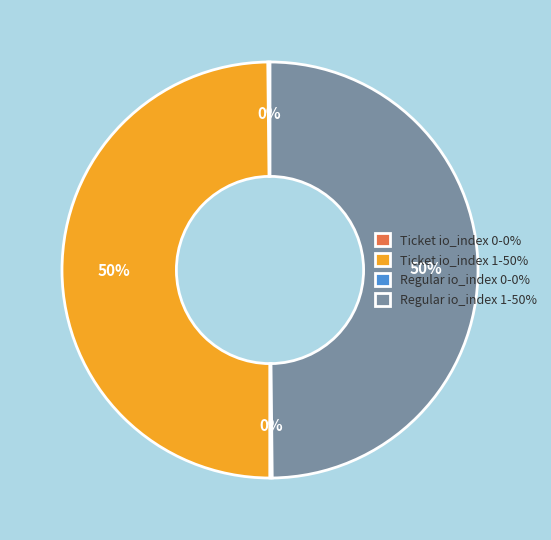

The Regular io_index 1 slice represents 50% of the pie. True or false?

True